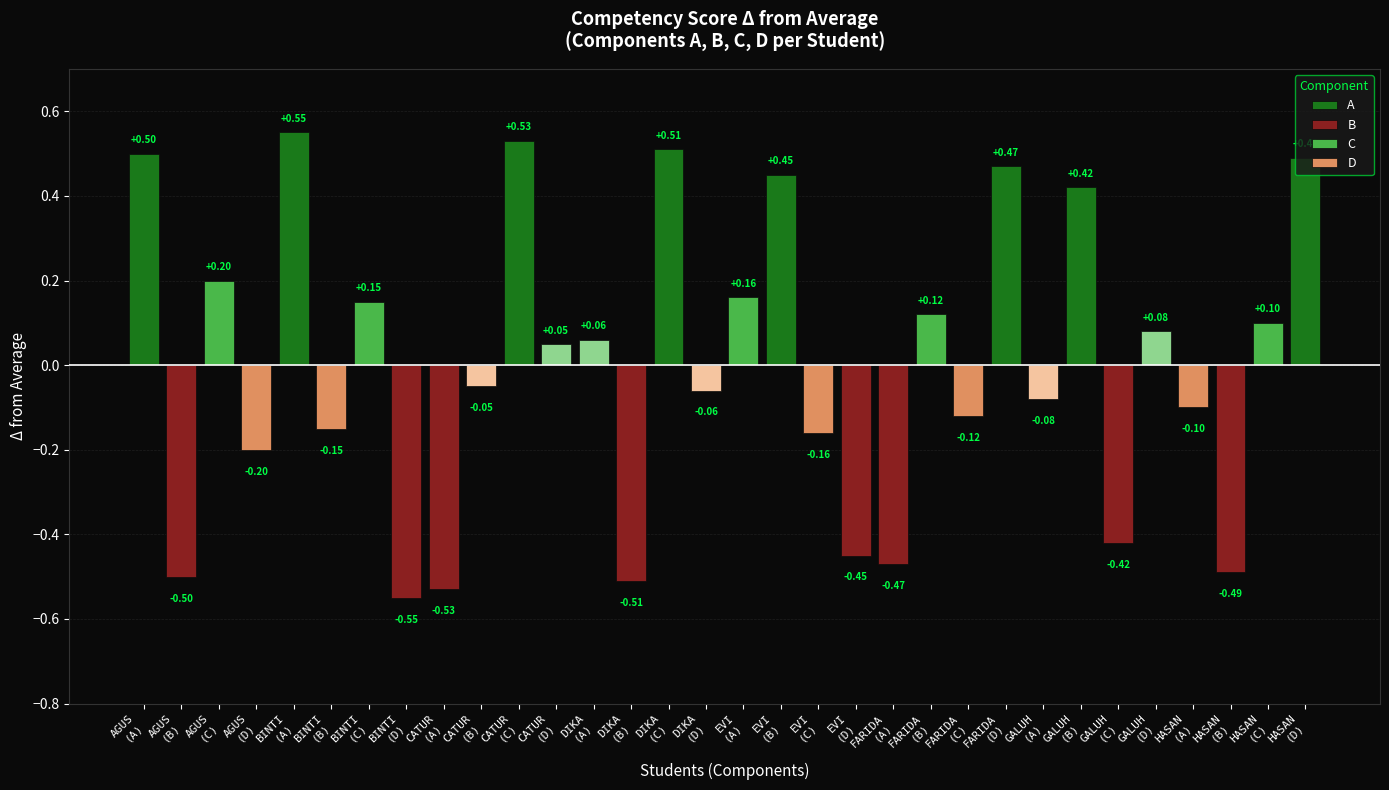

How many bars are there in total?

32